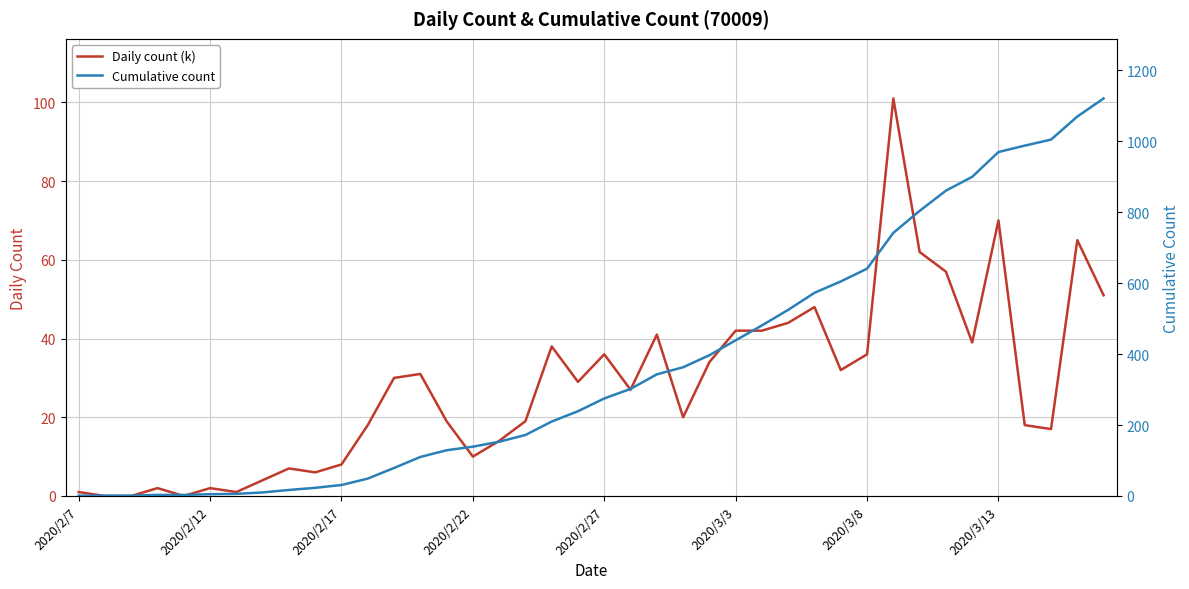

What is the maximum value for Daily count (k)?

101